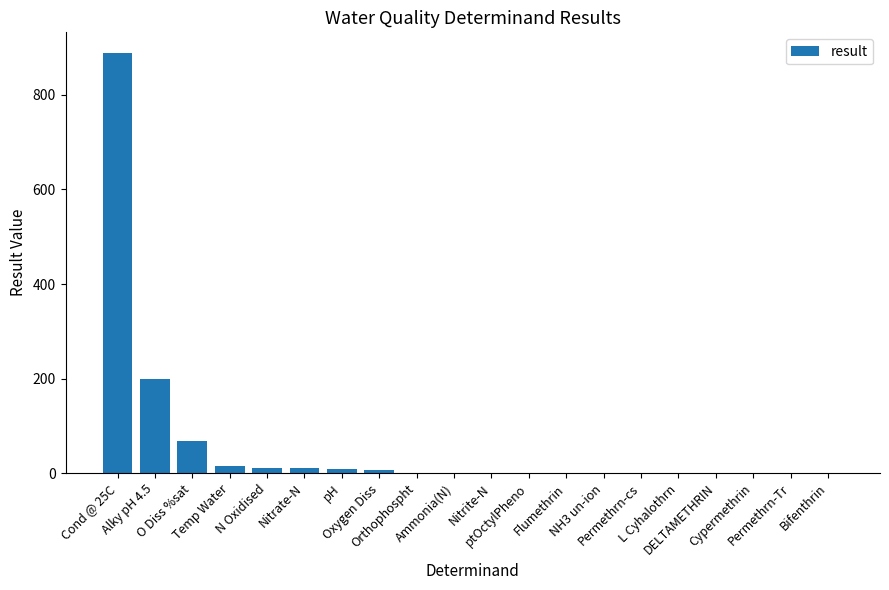

What is the greatest value displayed?

888.0